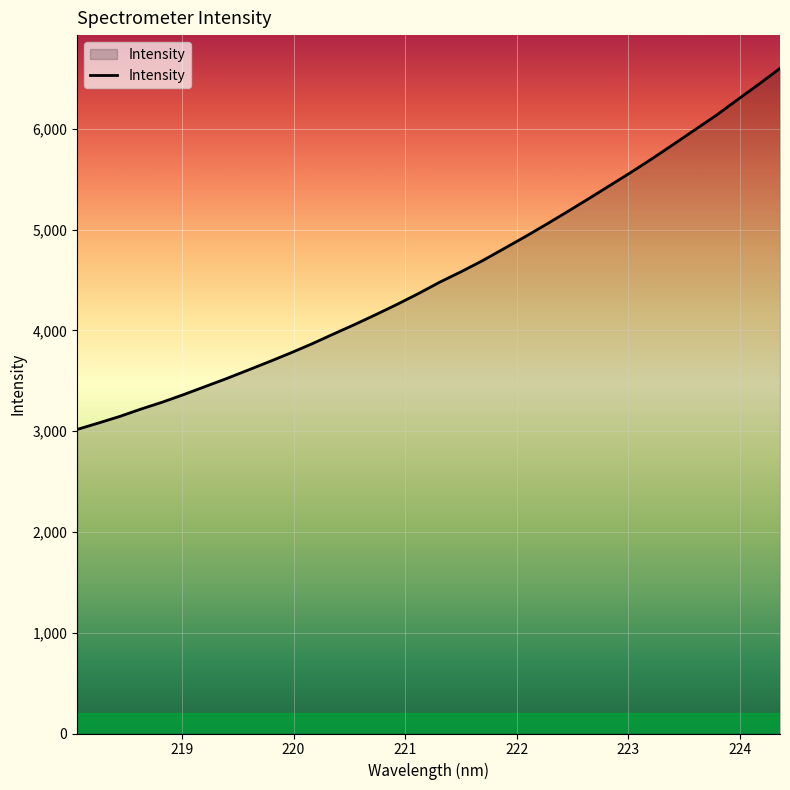

How many lines are shown in the chart?

1